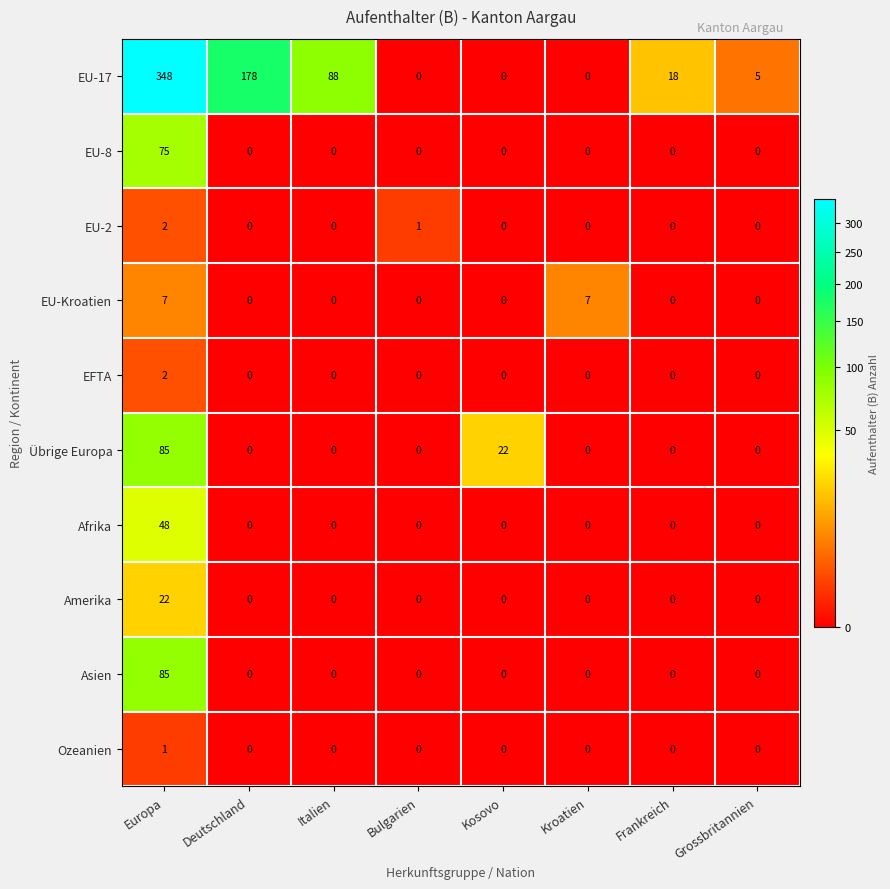

At which label does Amerika reach its peak?

Europa